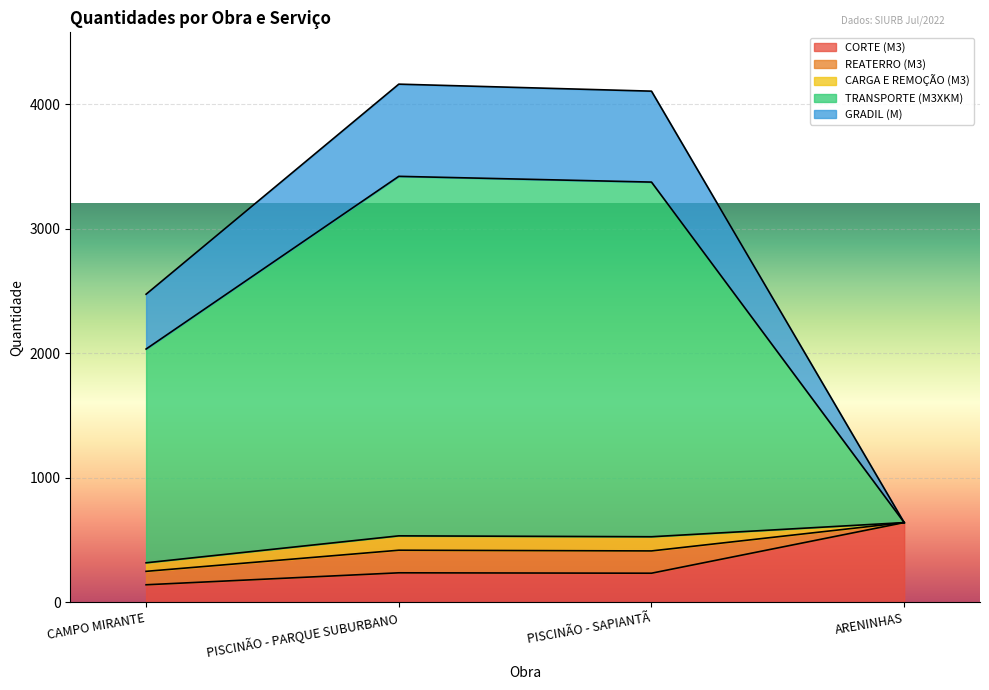

Is it true that CARGA E REMOÇÃO (M3) equals 1016.8 at CAMPO MIRANTE?

False